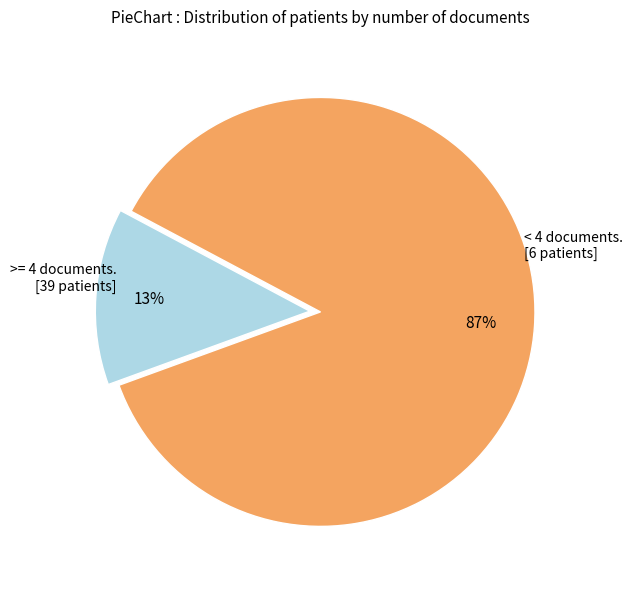

How many slices are in this pie chart?

2